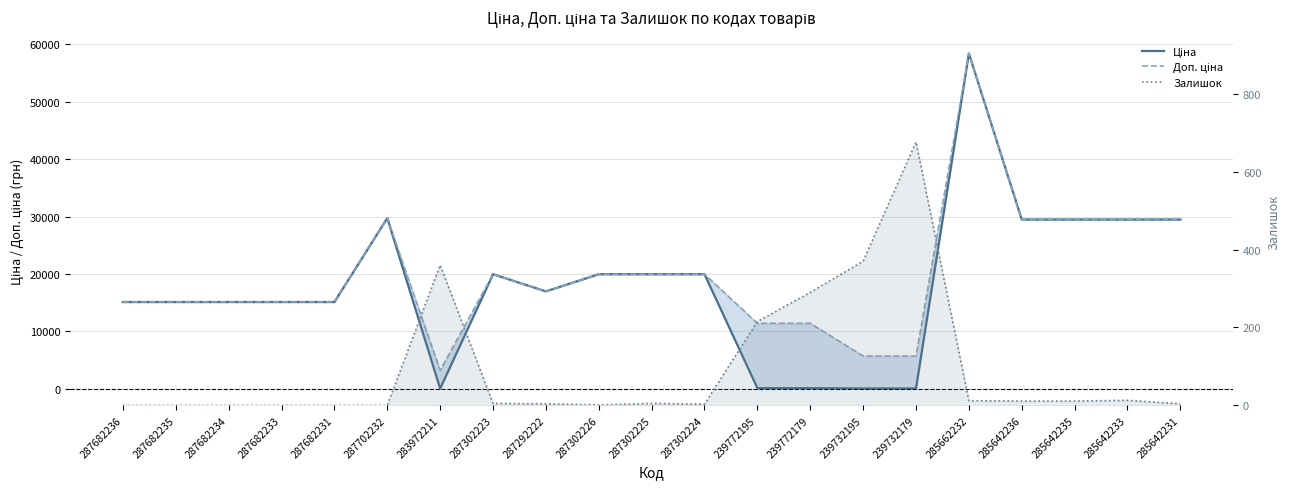

How many categories are shown in the chart?

21